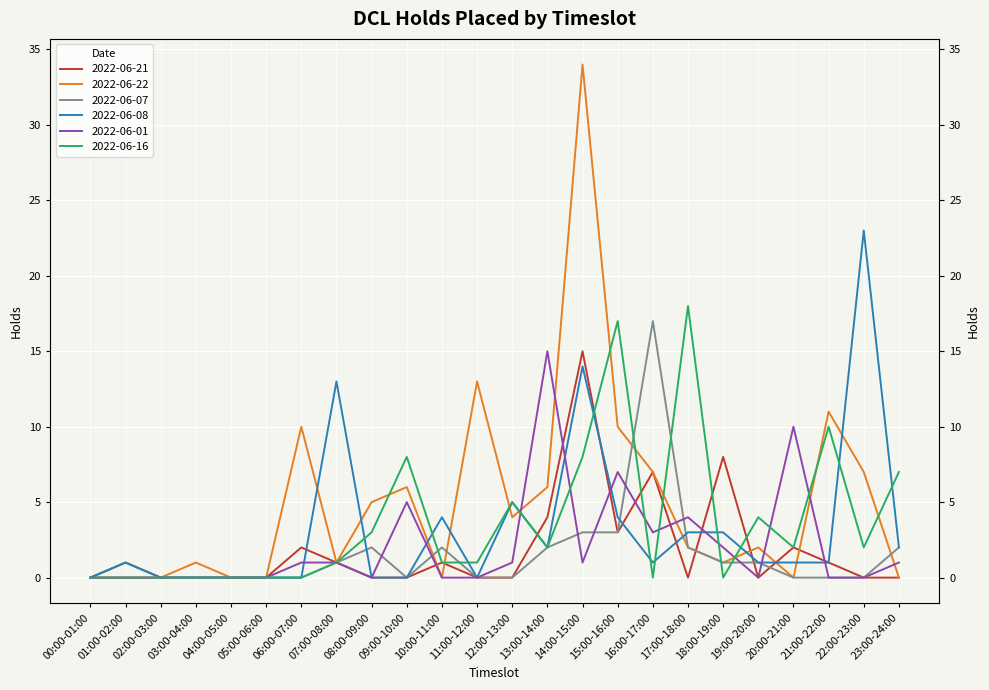

What is the sum of the 2022-06-22 values at 06:00-07:00 and 07:00-08:00?

11